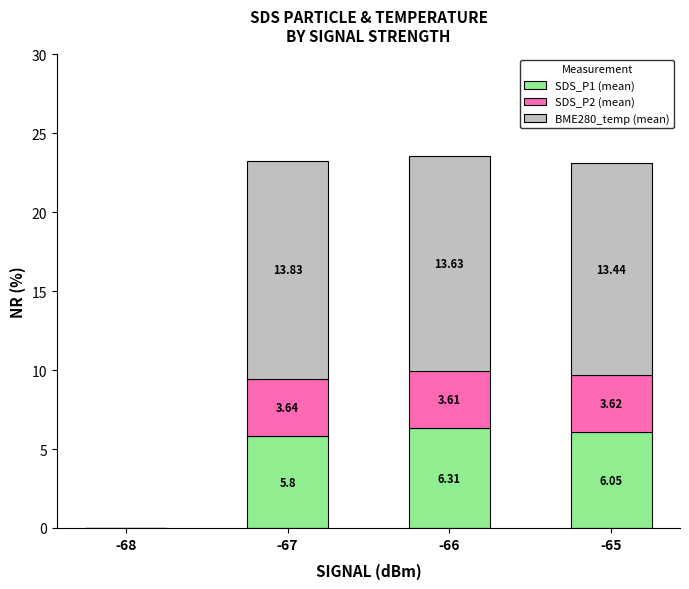

What is the total value across all series at -67?

23.3